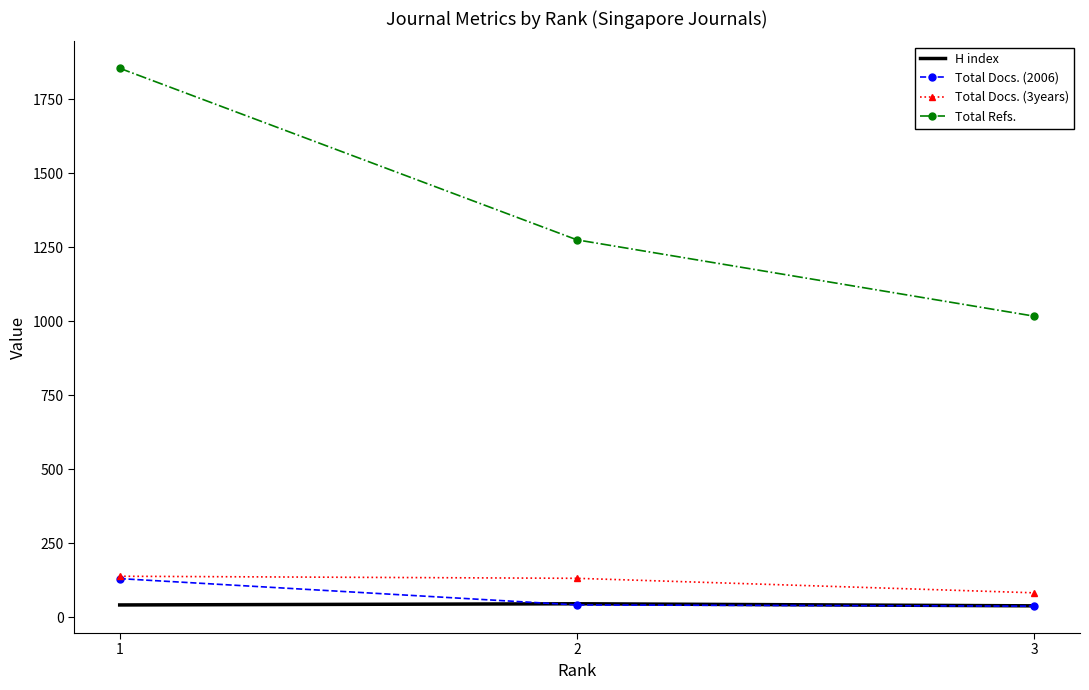

List the labels in order of Total Refs. value, largest first.

1, 2, 3